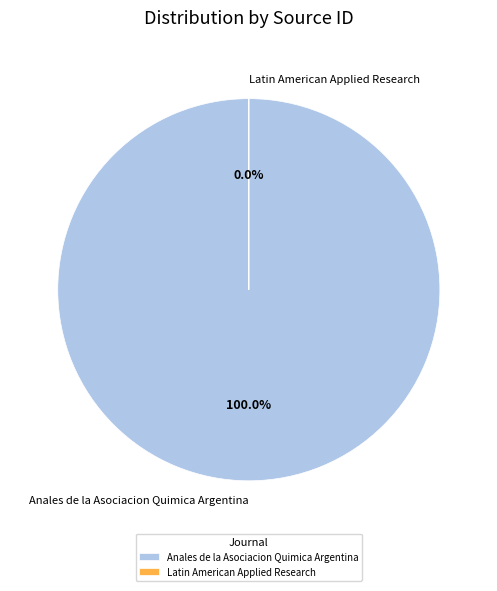

Combined, do Anales de la Asociacion Quimica Argentina and Latin American Applied Research account for over 50%?

Yes